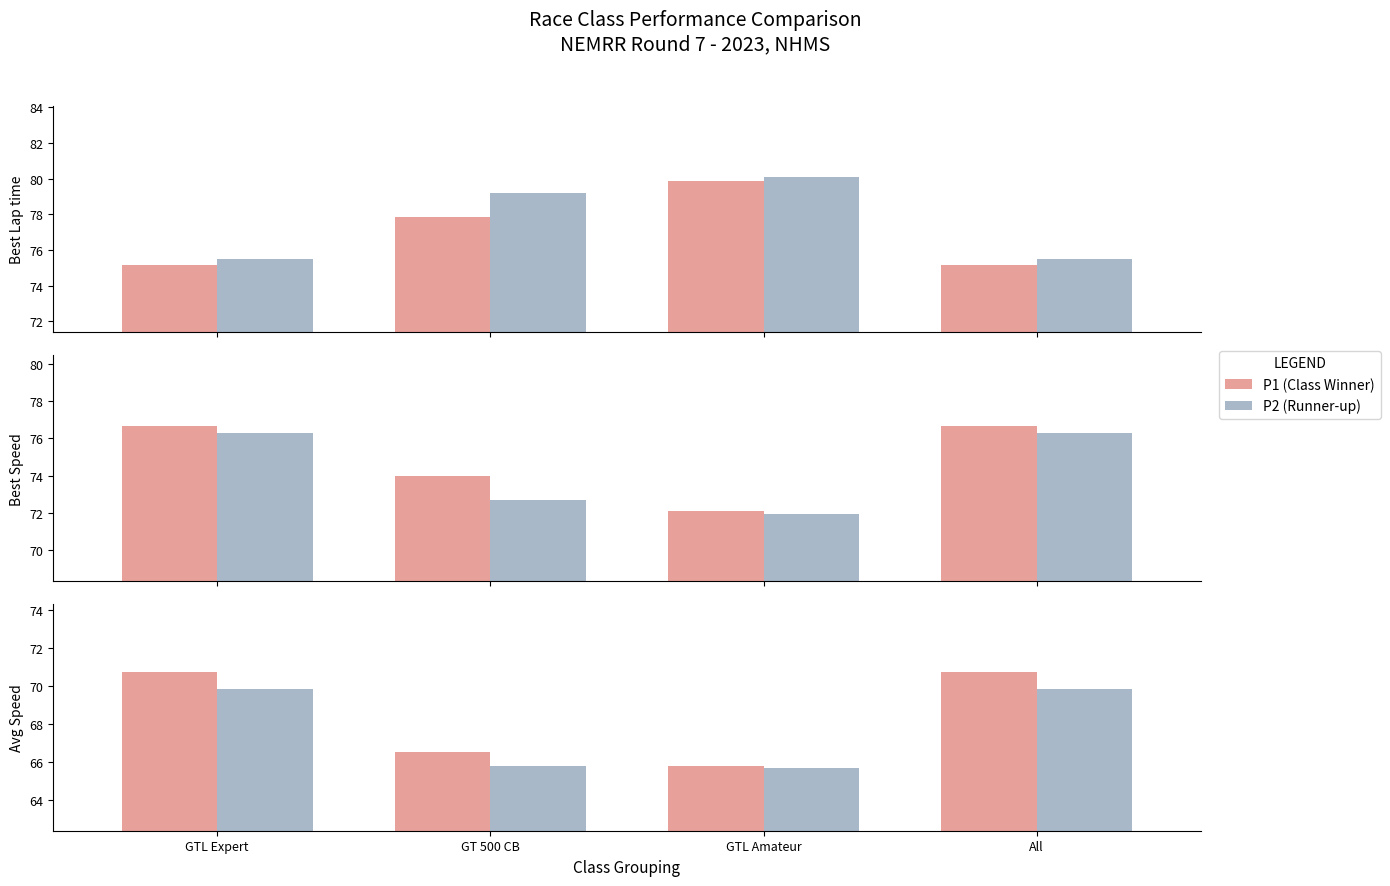

What is the total value across all series at GTL Expert?

140.6